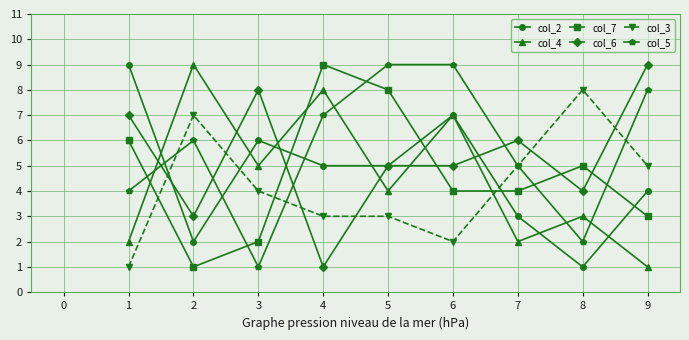

How many col_7 values are between 3 and 6?

5